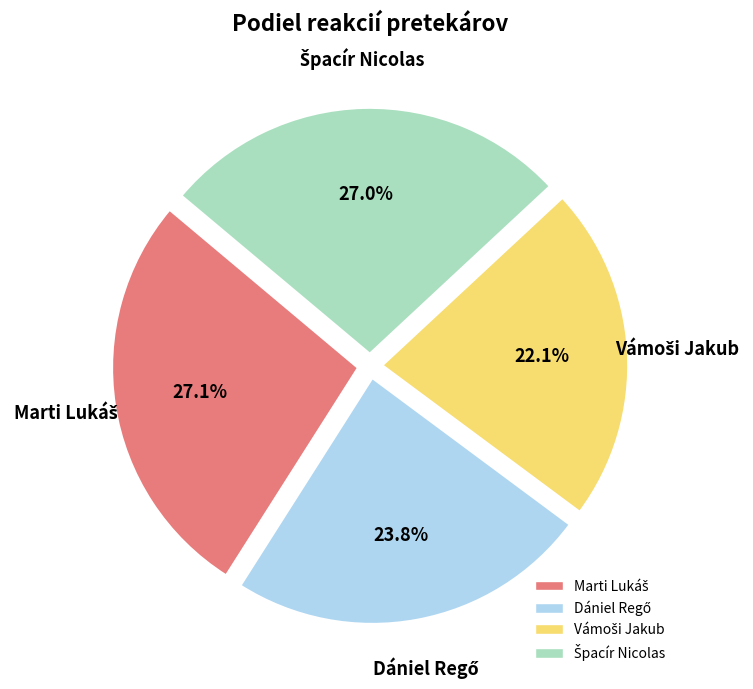

Is there any slice that represents more than half of the pie?

No